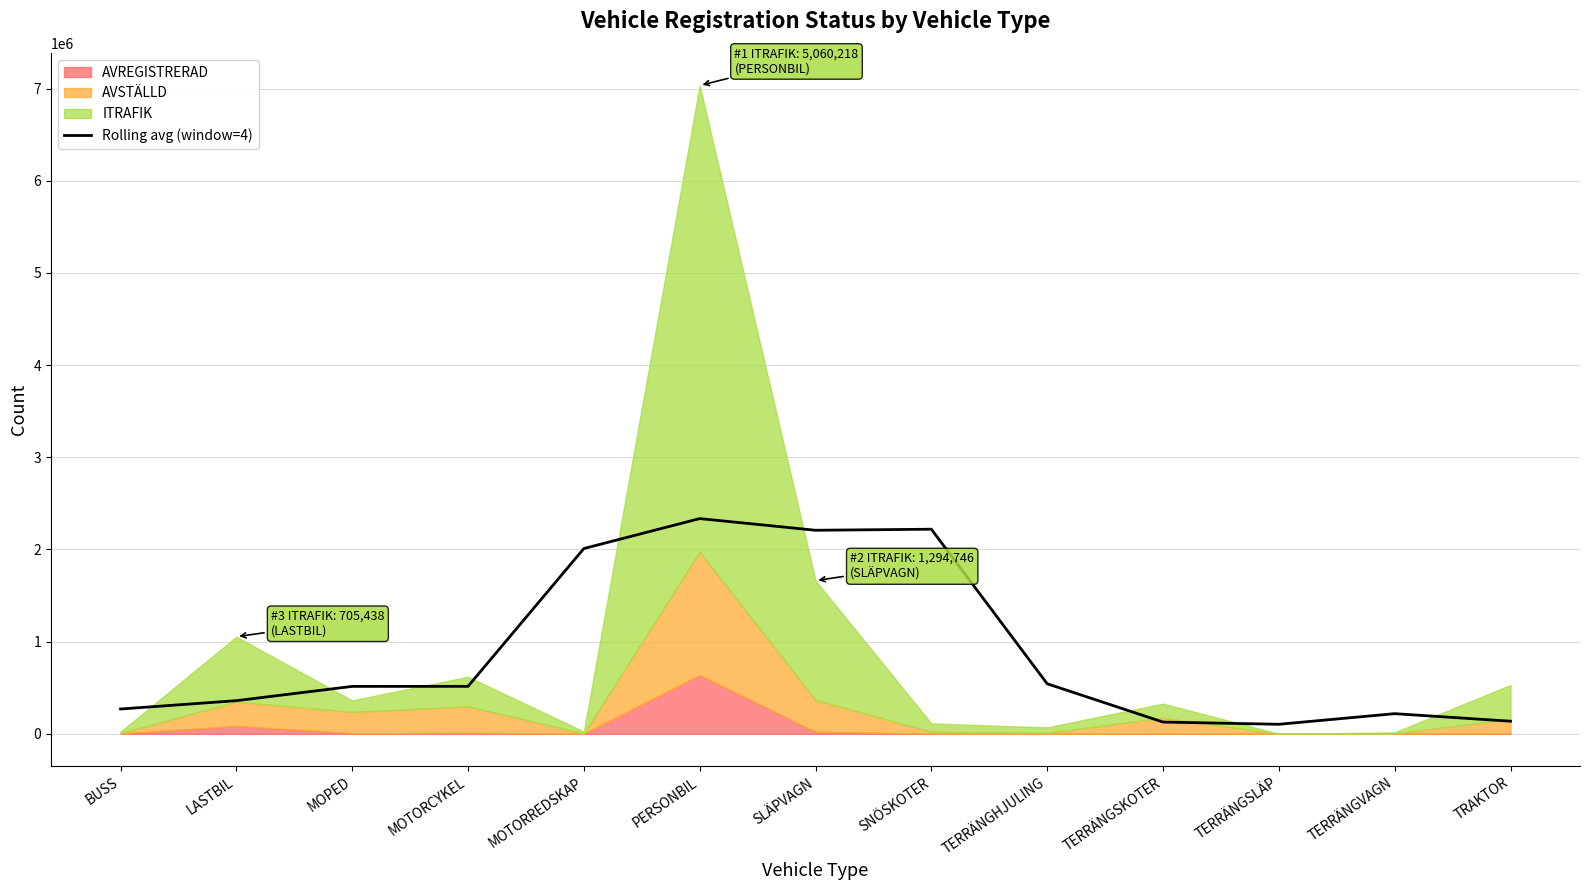

How many points are lower than both their immediate neighbors (excluding endpoints)?

2